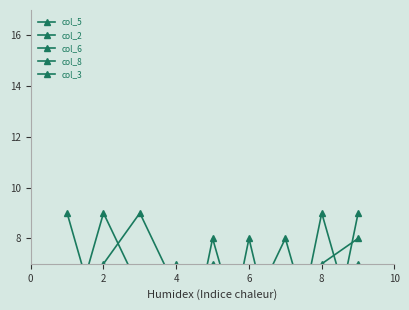

Which series ends up on top after the final intersection of col_5 and col_3?

col_5